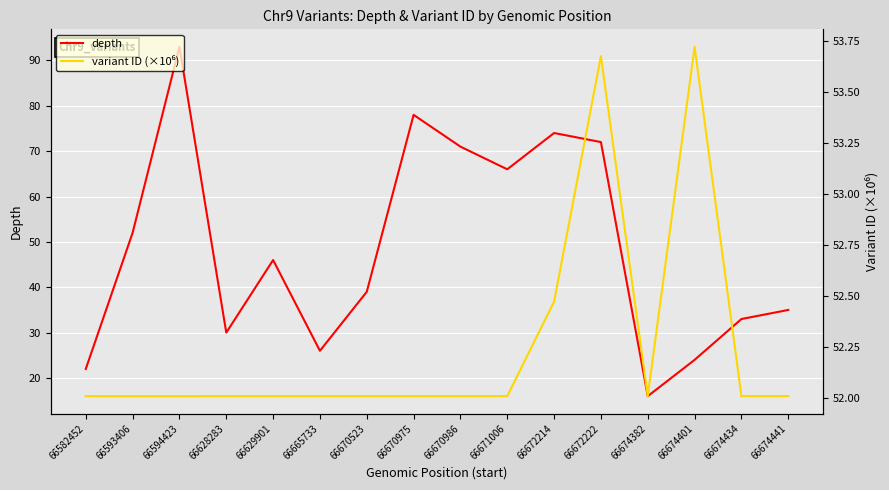

The depth series shows 21.1 at 66672222. True or false?

False